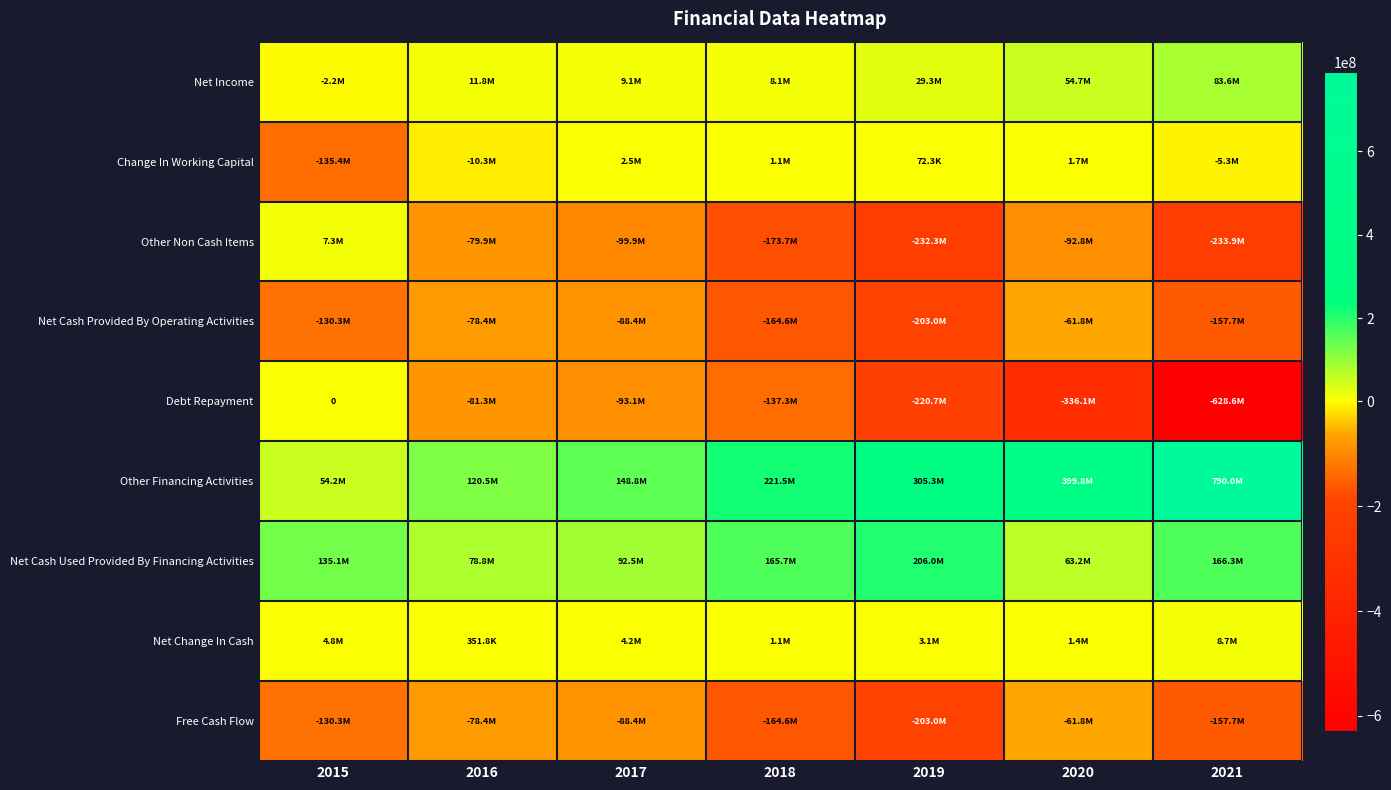

Is it true that Net Cash Provided By Operating Activities equals -19921348 at 2020?

False